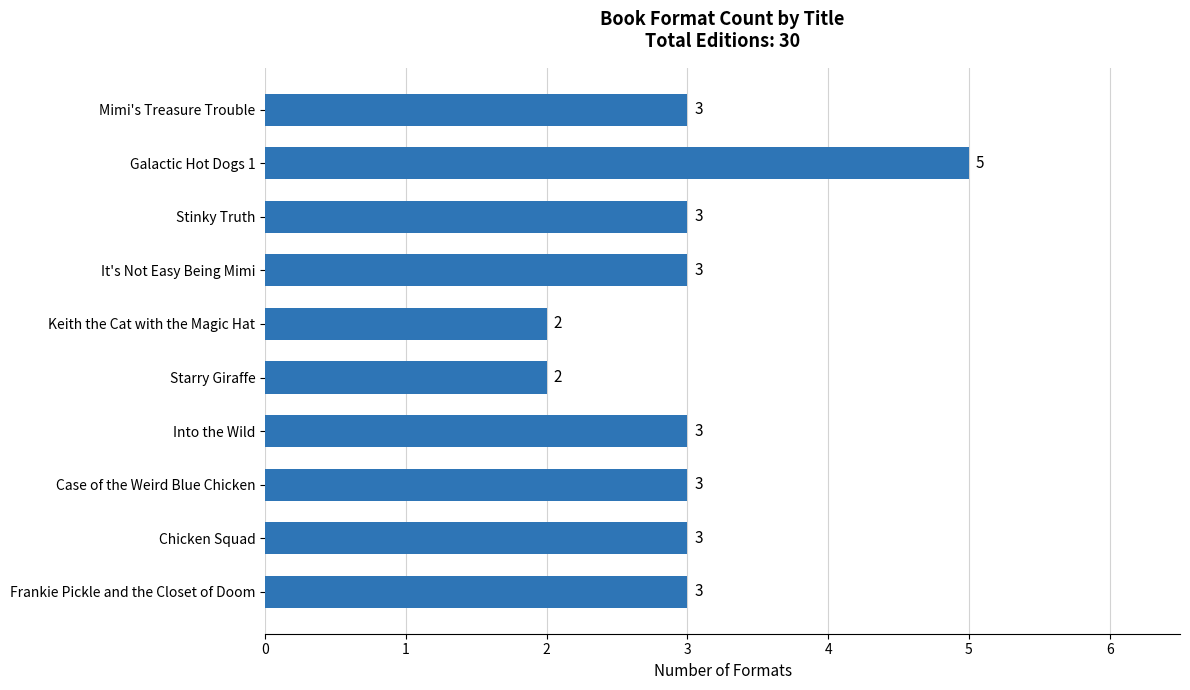

What is the maximum value shown in the chart?

5